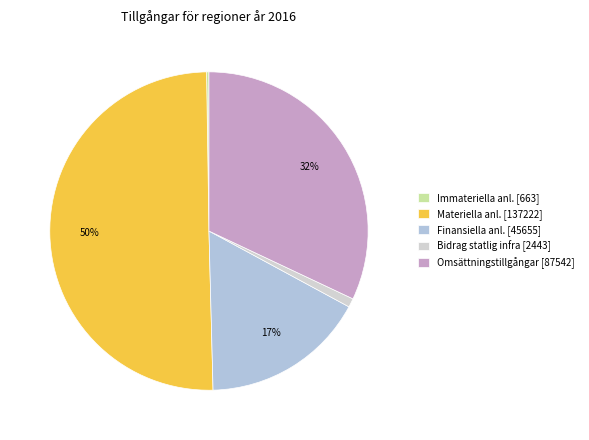

To the nearest percent, what is the difference between the largest and smallest slice percentages?

50%